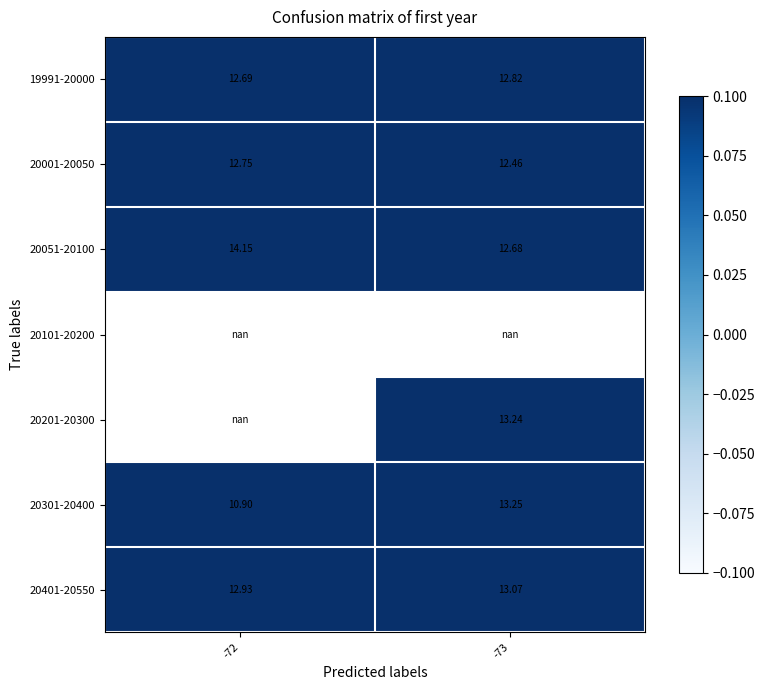

Is the value of 20301-20400 at -73 greater than the value of 20201-20300 at -73?

Yes